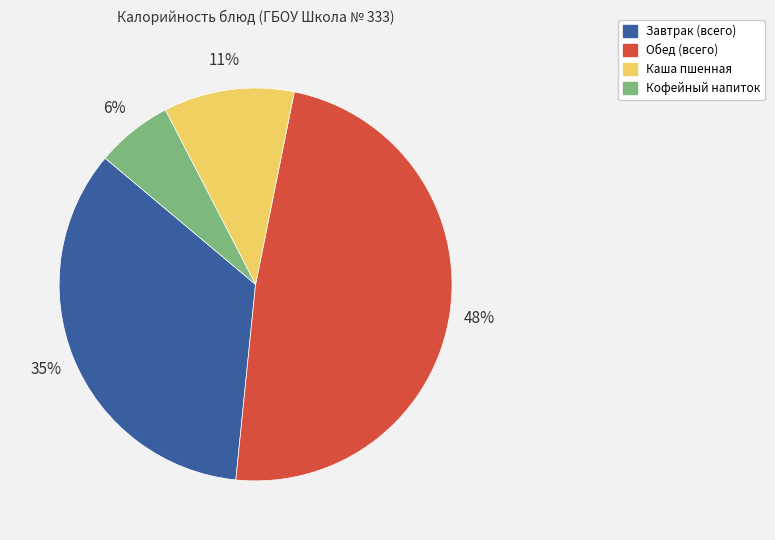

How many slices are in this pie chart?

4